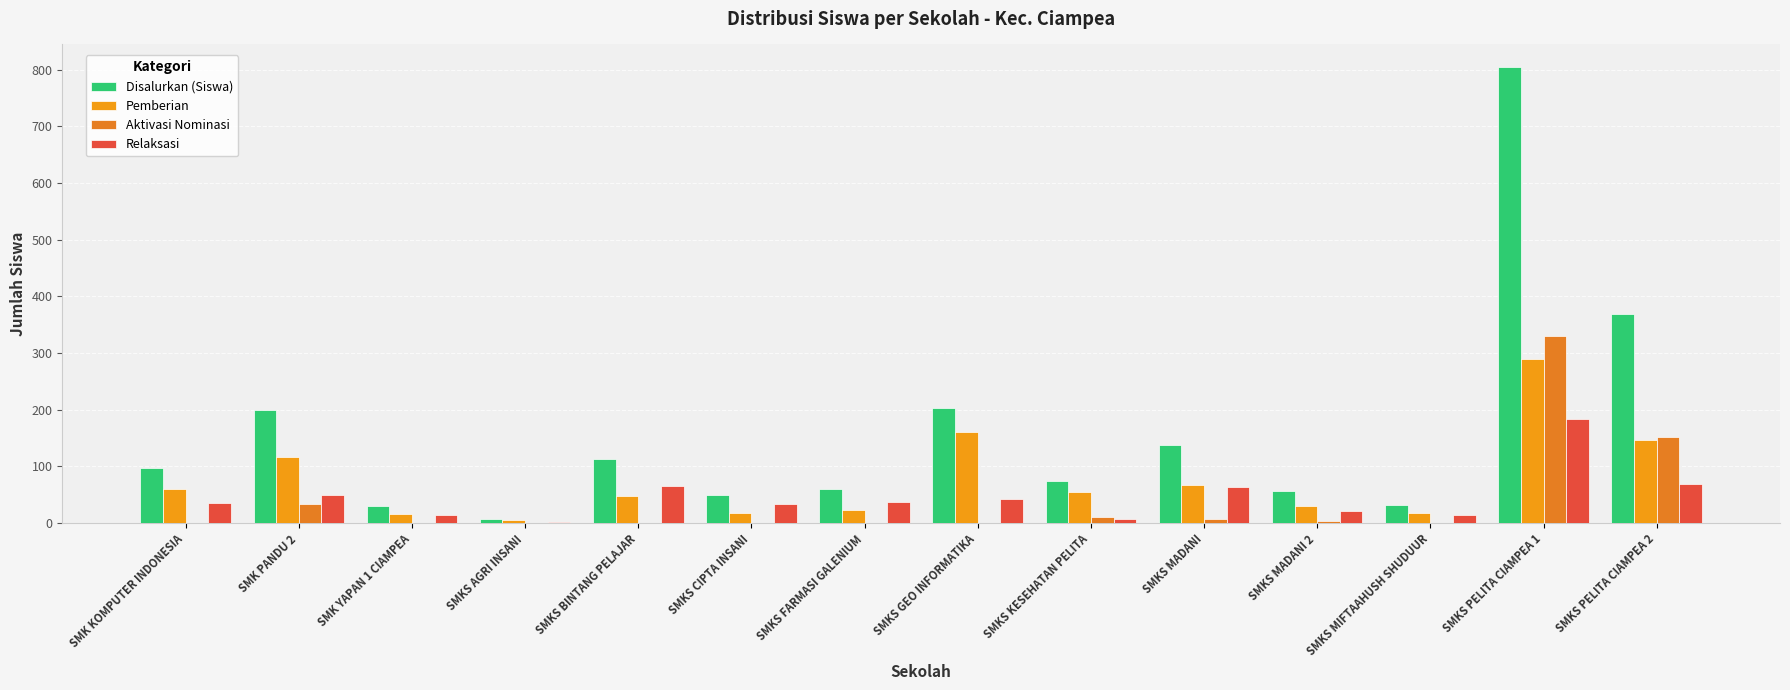

What is the spread (max minus min) of values at SMKS BINTANG PELAJAR?

113